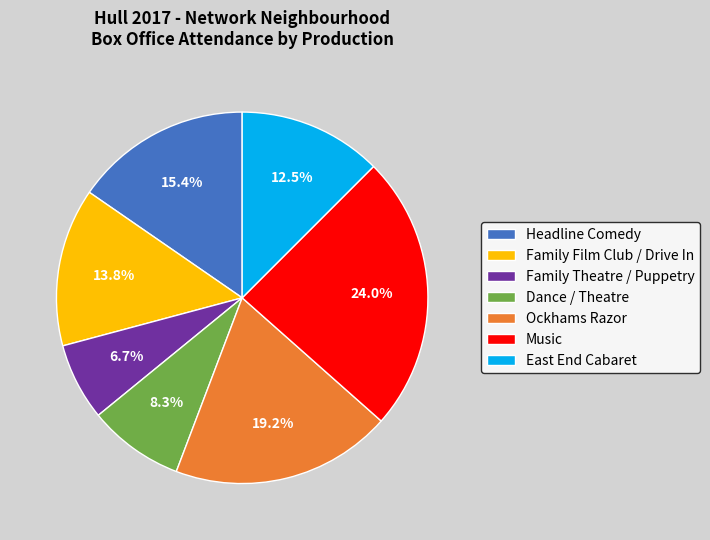

Is there a majority slice in this chart?

No